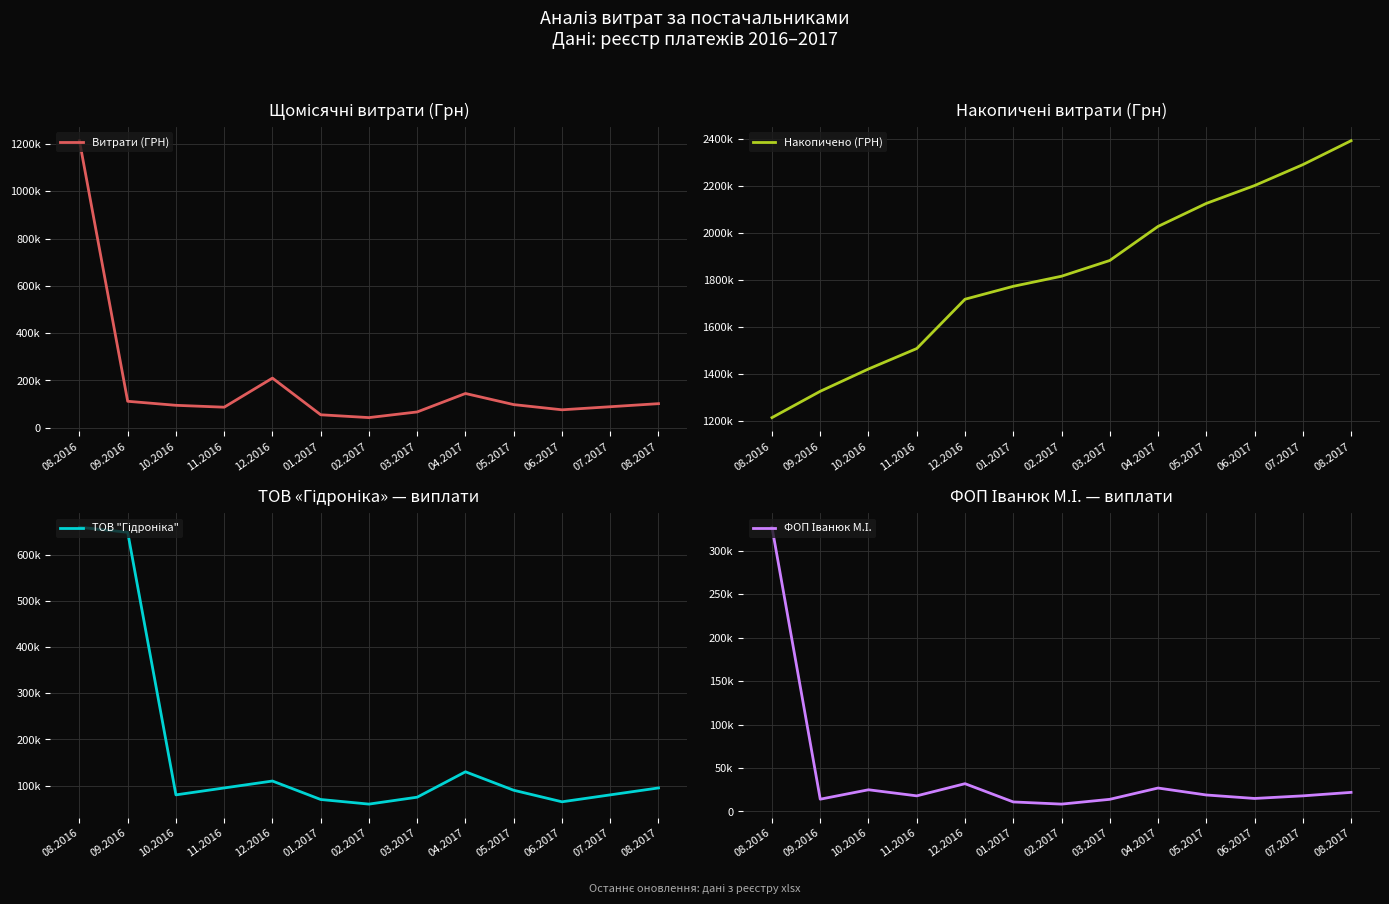

What is the sum of all Витрати (ГРН) values?

2393040.0